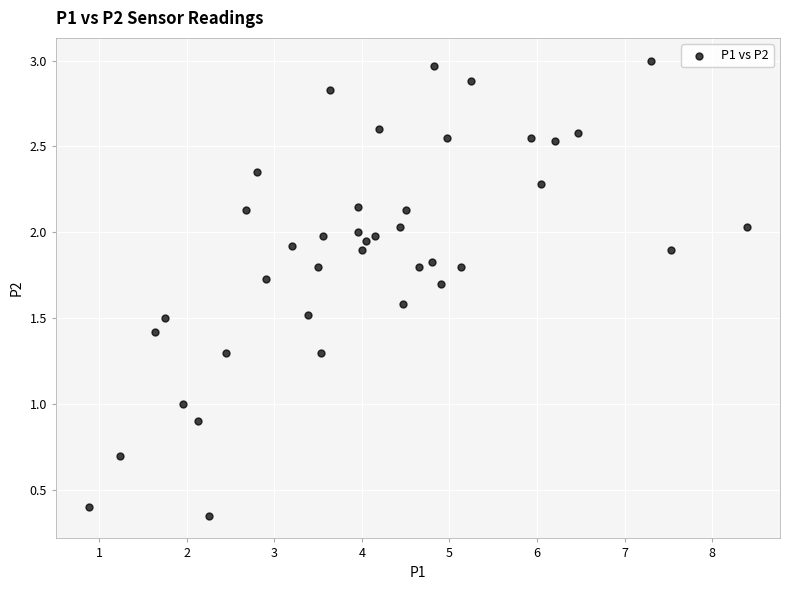

What is the range of X values (max minus min)?

7.5